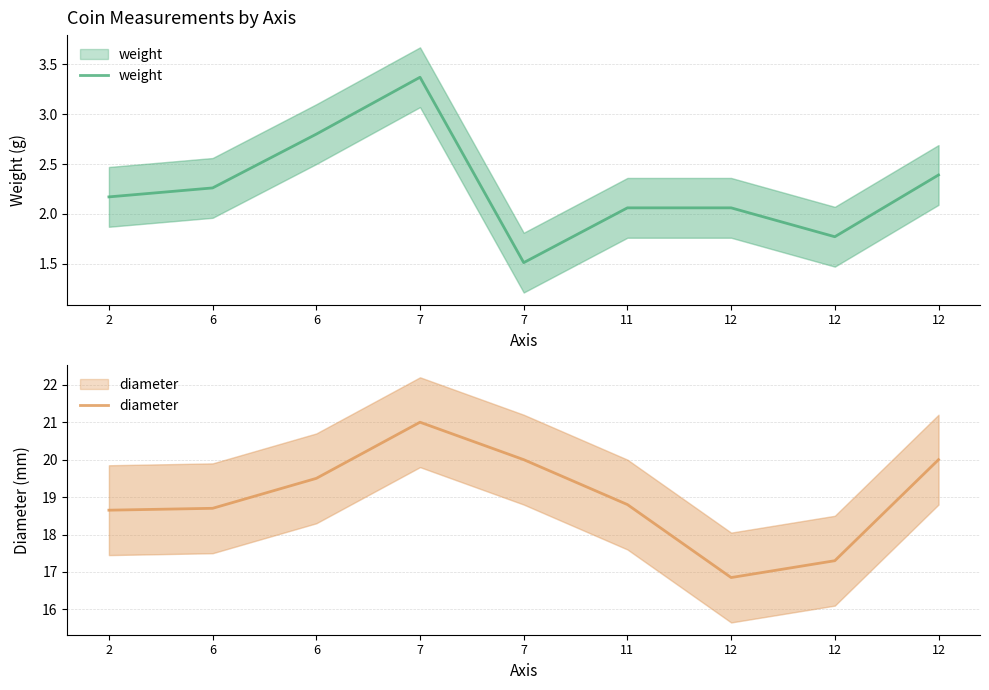

Between 2 and 6, which is larger?

6